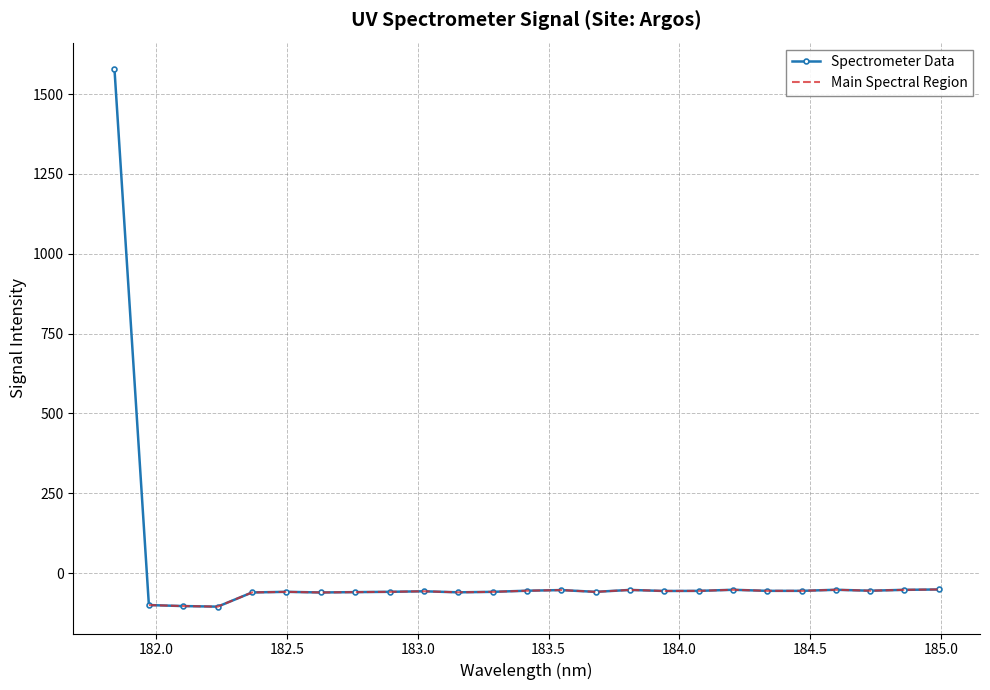

What is the label of the 7th point from the left?

182.6299929592